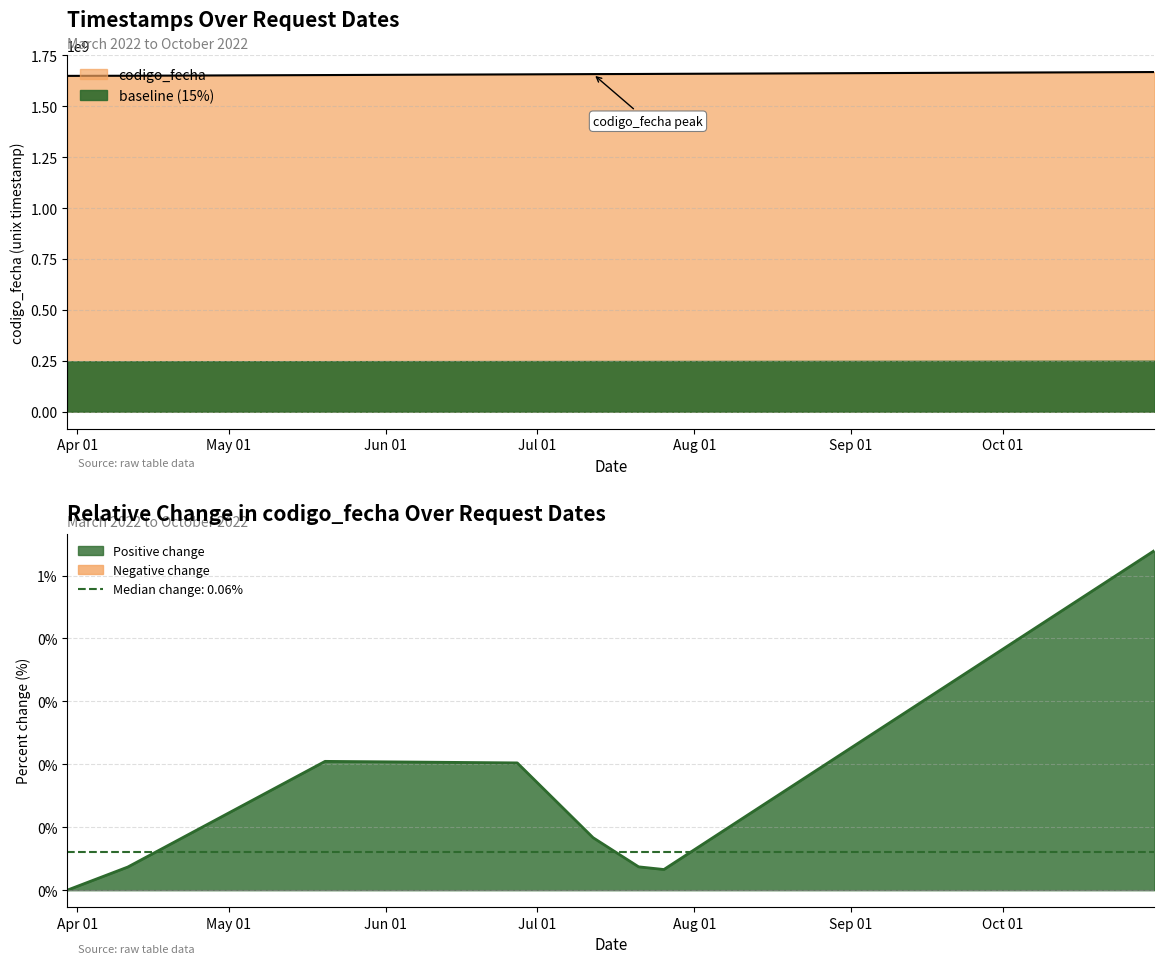

Count the number of values greater than 1657784362.

3